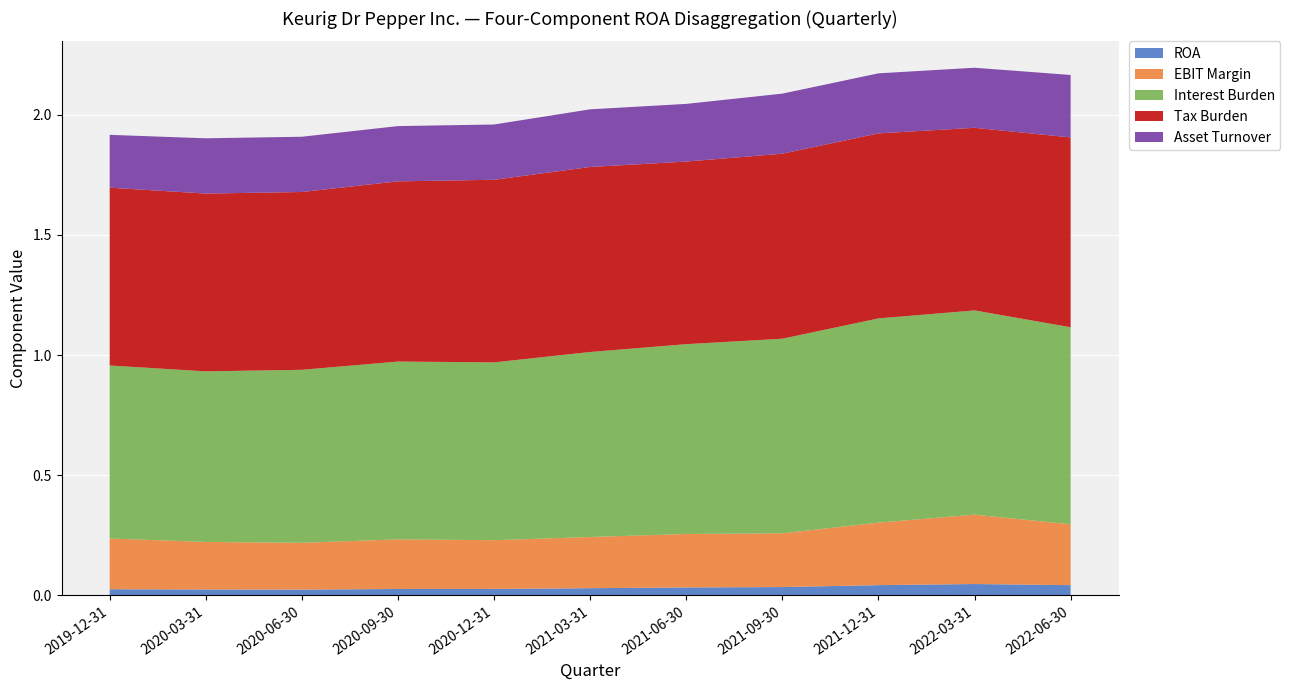

Reading right to left, transcribe all the data shown in this chart.

ROA: 0.0	0.0	0.0	0.0	0.0	0.0	0.0	0.0	0.0	0.0	0.0
EBIT Margin: 0.3	0.3	0.3	0.2	0.2	0.2	0.2	0.2	0.2	0.2	0.2
Interest Burden: 0.8	0.8	0.8	0.8	0.8	0.8	0.7	0.7	0.7	0.7	0.7
Tax Burden: 0.8	0.8	0.8	0.8	0.8	0.8	0.8	0.8	0.7	0.7	0.7
Asset Turnover: 0.3	0.2	0.2	0.2	0.2	0.2	0.2	0.2	0.2	0.2	0.2